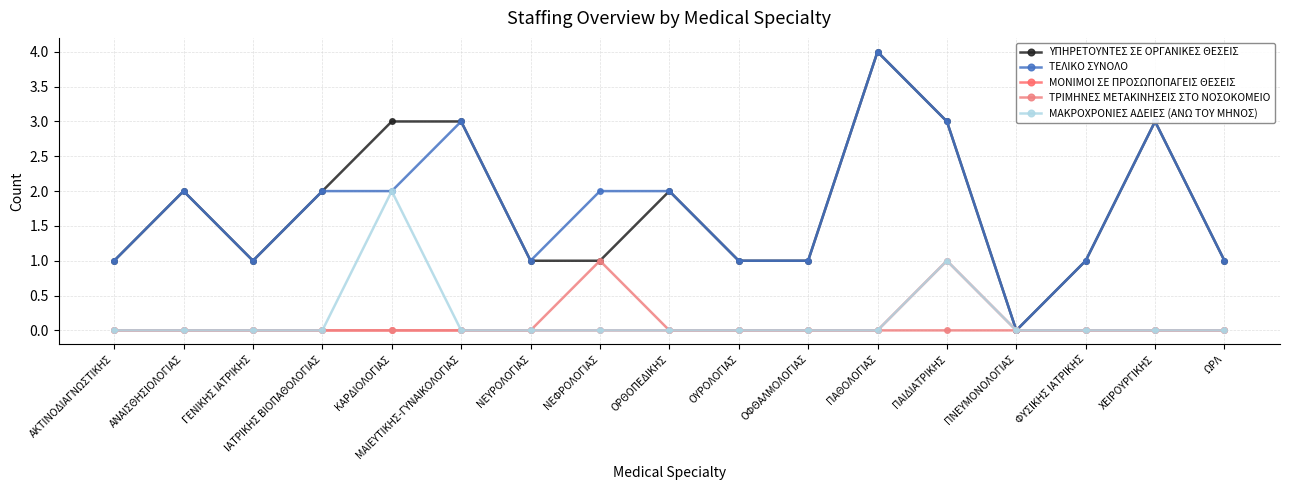

In ΤΕΛΙΚΟ ΣΥΝΟΛΟ, how many points are lower than both neighbors (excluding endpoints)?

3